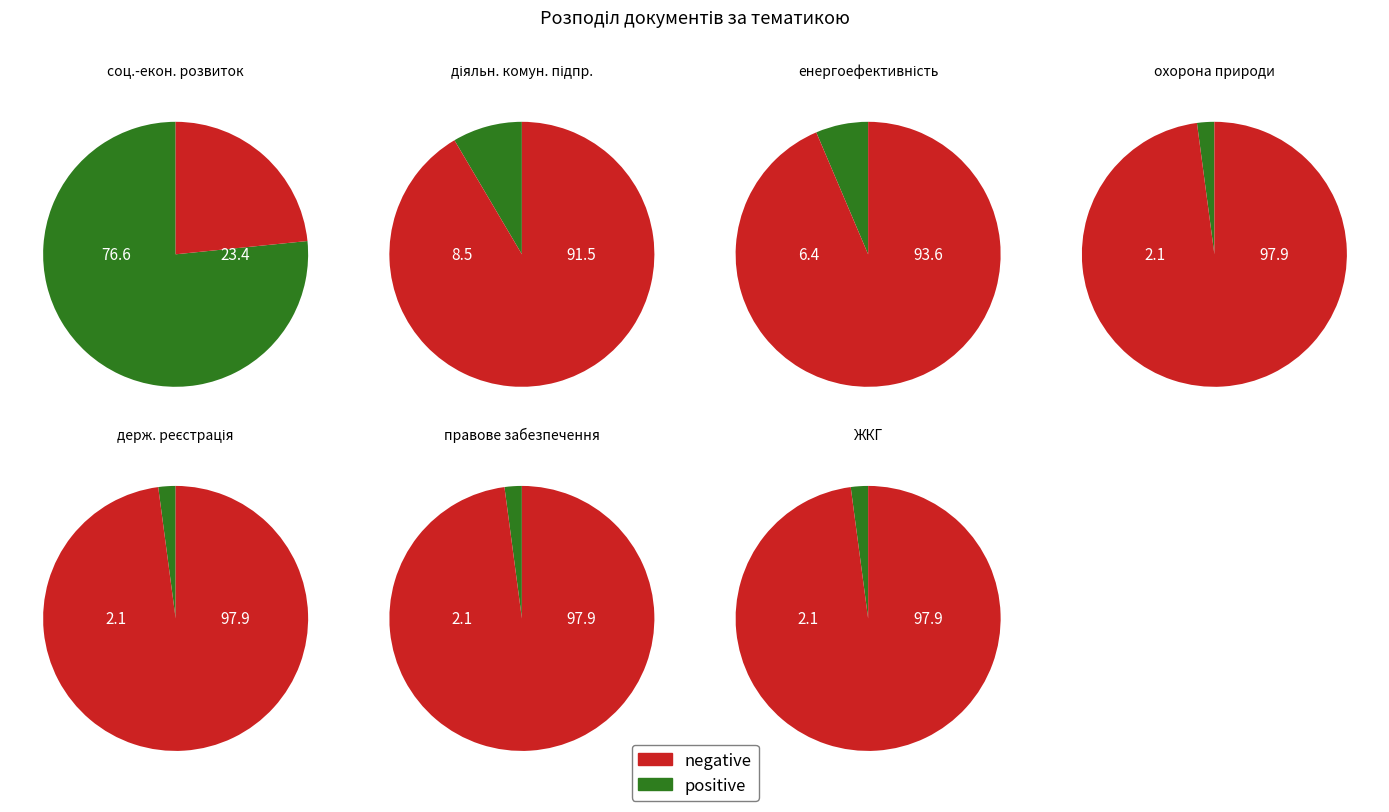

What is the smallest slice in the pie chart?

охорона навколишнього природного середовища